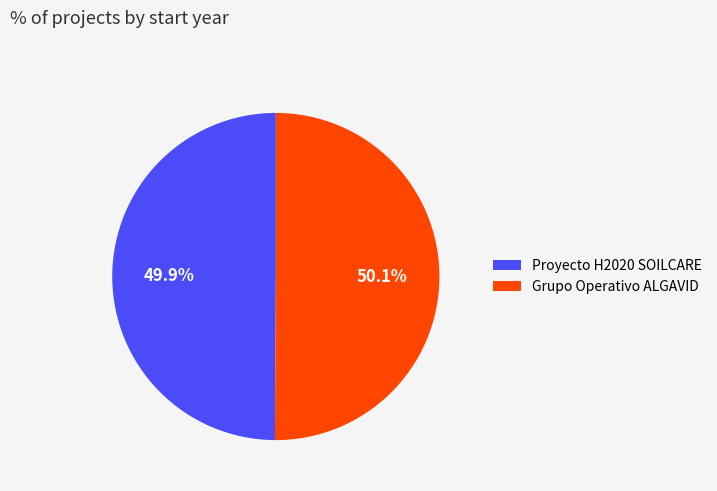

What percentage is NOT represented by Proyecto H2020 SOILCARE?

50.1%